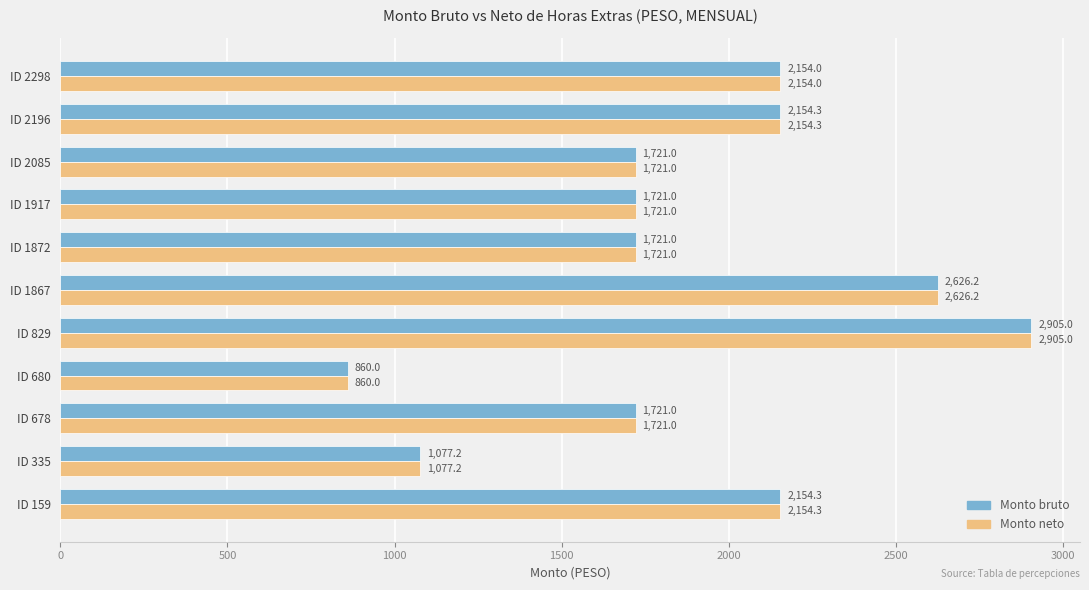

What value does the Monto bruto series have at ID 1917?

1721.0